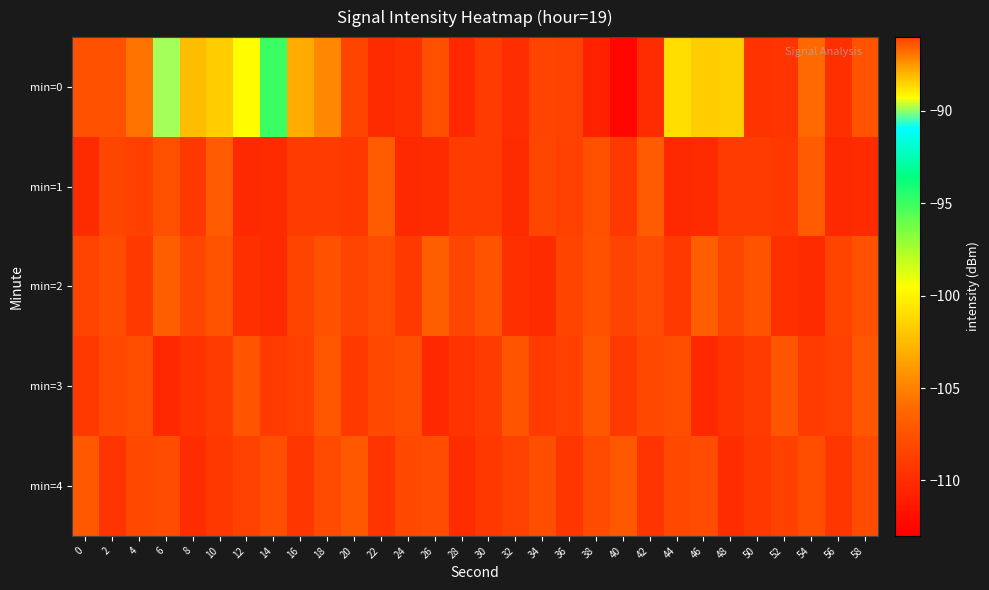

What is the spread (max minus min) of values at 12?

10.6